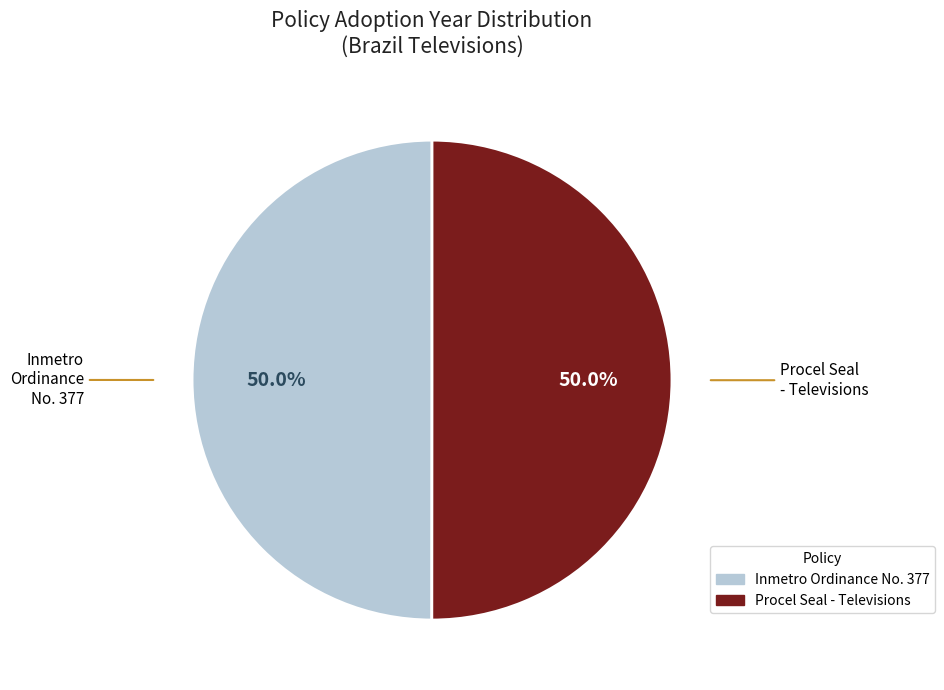

Is it true that Procel Seal - Televisions is 59% of the pie?

False